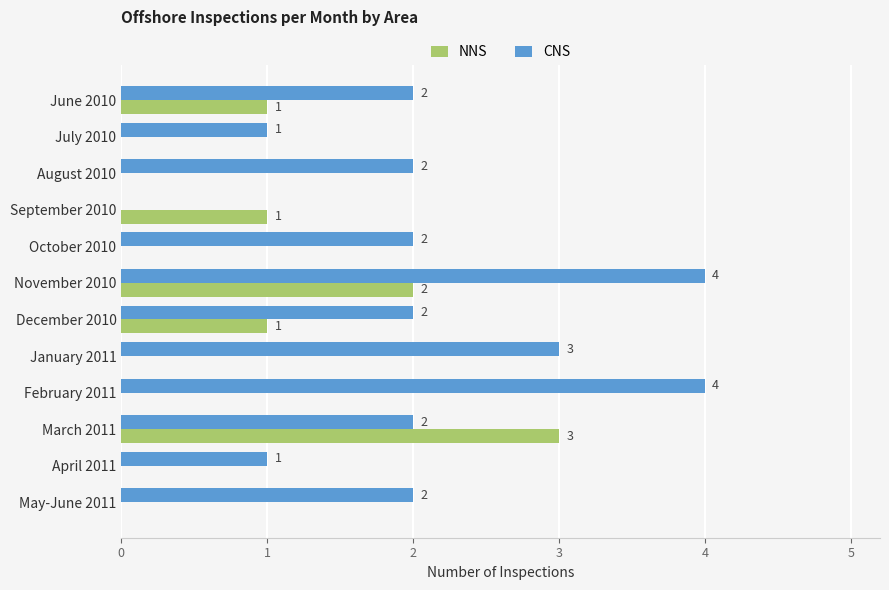

What is the highest value of the CNS series?

4